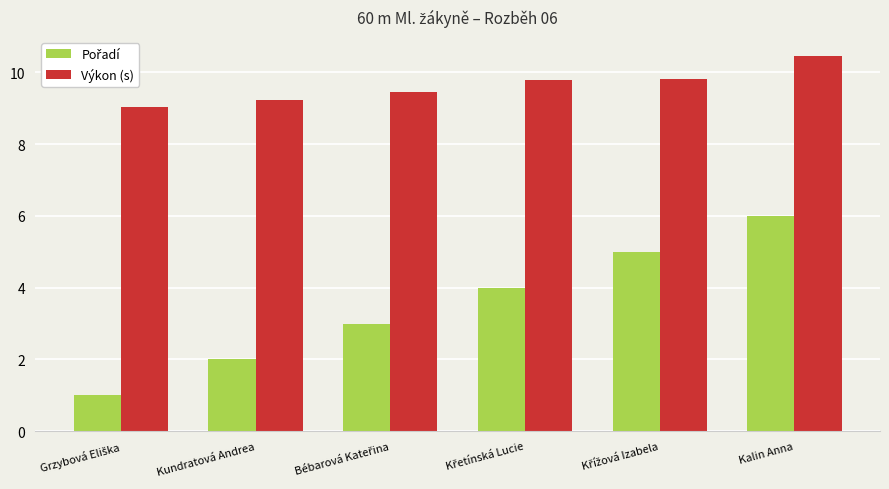

How many groups of bars are there?

6